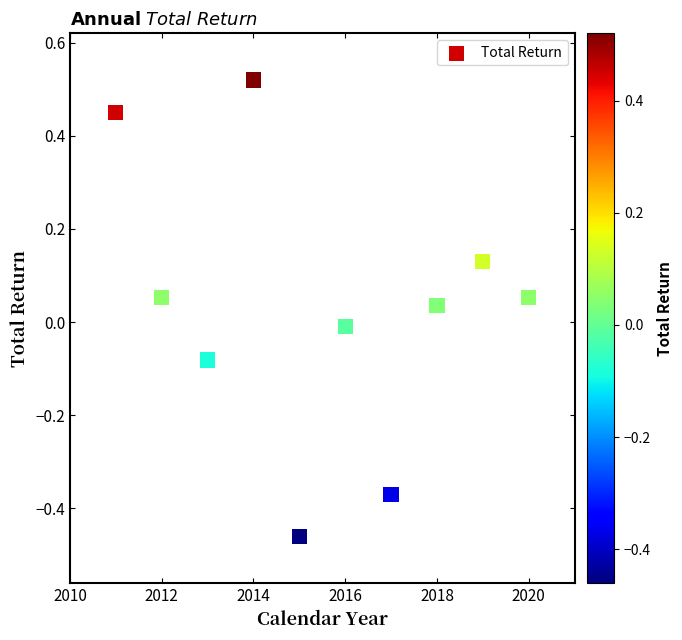

What is the range of Y values (max minus min)?

1.0